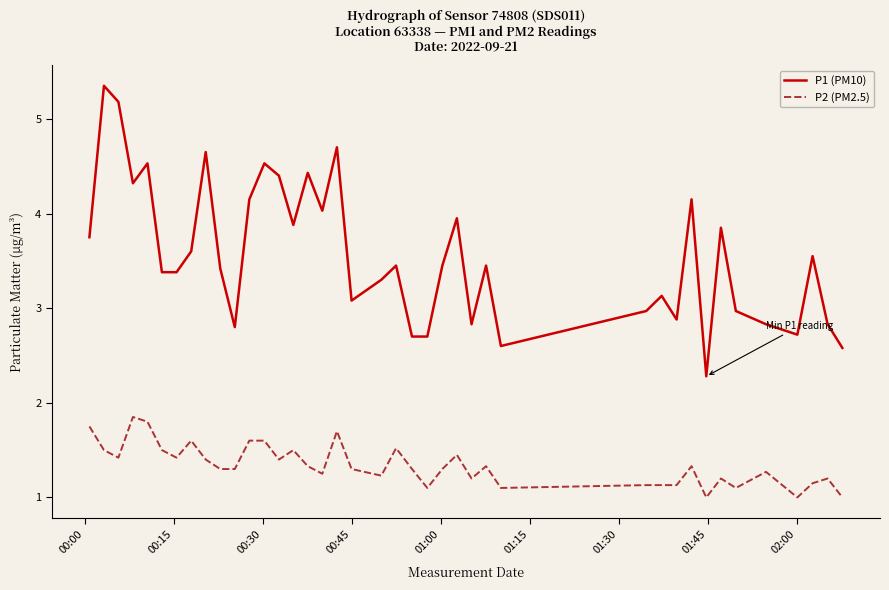

Which series has the largest range (max minus min)?

P1 (PM10)